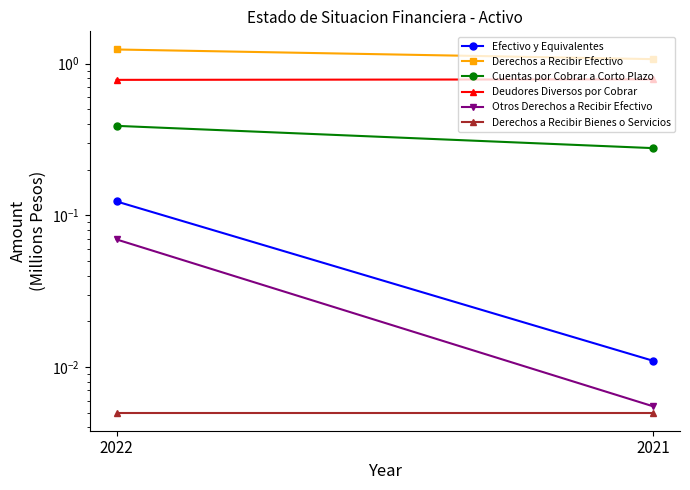

What is the sum of the Derechos a Recibir Efectivo values at 2021 and 2022?

2.3